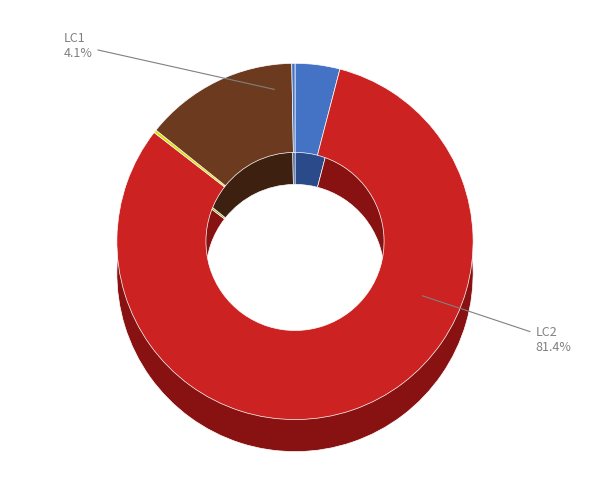

True or false: 17 accounts for 22% of the total.

False